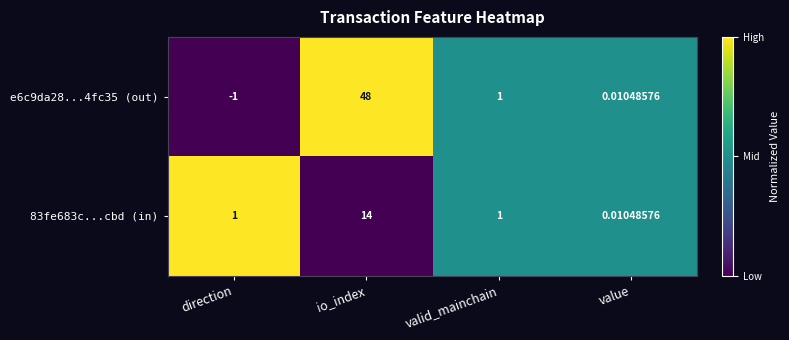

Where does the e6c9da28...4fc35 (out) series first go above 1?

io_index